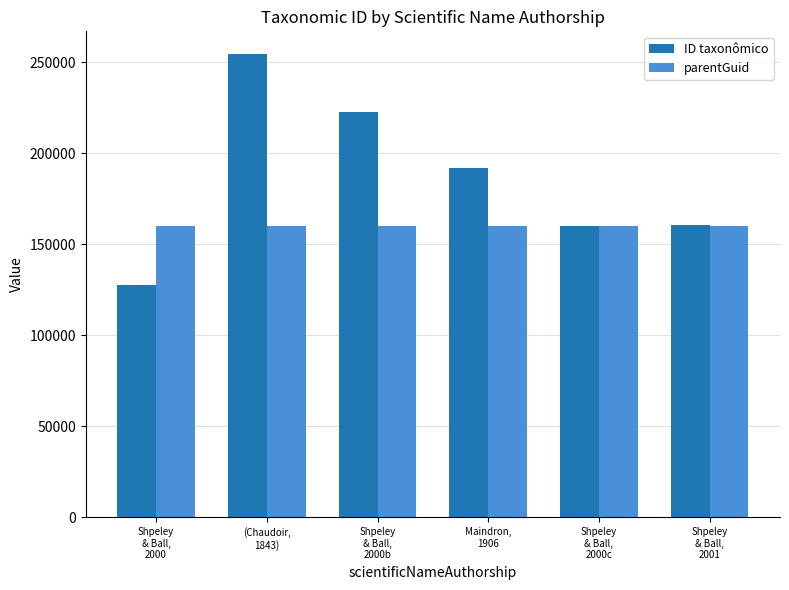

What is the label of the 2nd bar from the left?

(Chaudoir,
1843)